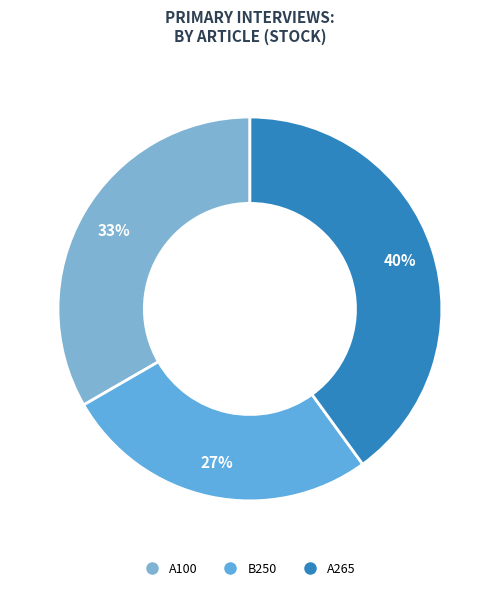

Do B250 and A265 together represent more than half of the pie?

Yes